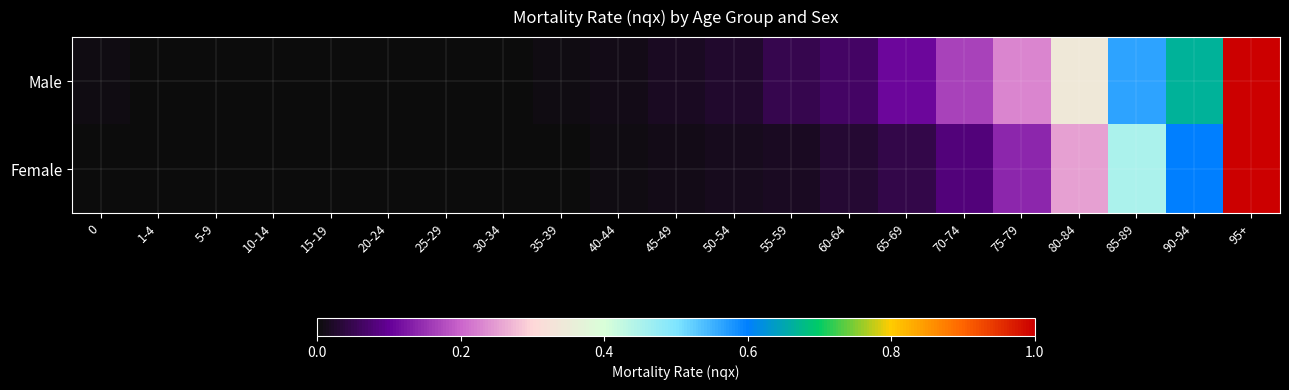

Reading left to right, transcribe all the data shown in this chart.

Male: 0=0.0	1-4=0.0	5-9=0.0	10-14=0.0	15-19=0.0	20-24=0.0	25-29=0.0	30-34=0.0	35-39=0.0	40-44=0.0	45-49=0.0	50-54=0.0	55-59=0.0	60-64=0.1	65-69=0.1	70-74=0.2	75-79=0.2	80-84=0.3	85-89=0.6	90-94=0.7	95+=1.0
Female: 0=0.0	1-4=0.0	5-9=0.0	10-14=0.0	15-19=0.0	20-24=0.0	25-29=0.0	30-34=0.0	35-39=0.0	40-44=0.0	45-49=0.0	50-54=0.0	55-59=0.0	60-64=0.0	65-69=0.0	70-74=0.1	75-79=0.1	80-84=0.2	85-89=0.5	90-94=0.6	95+=1.0